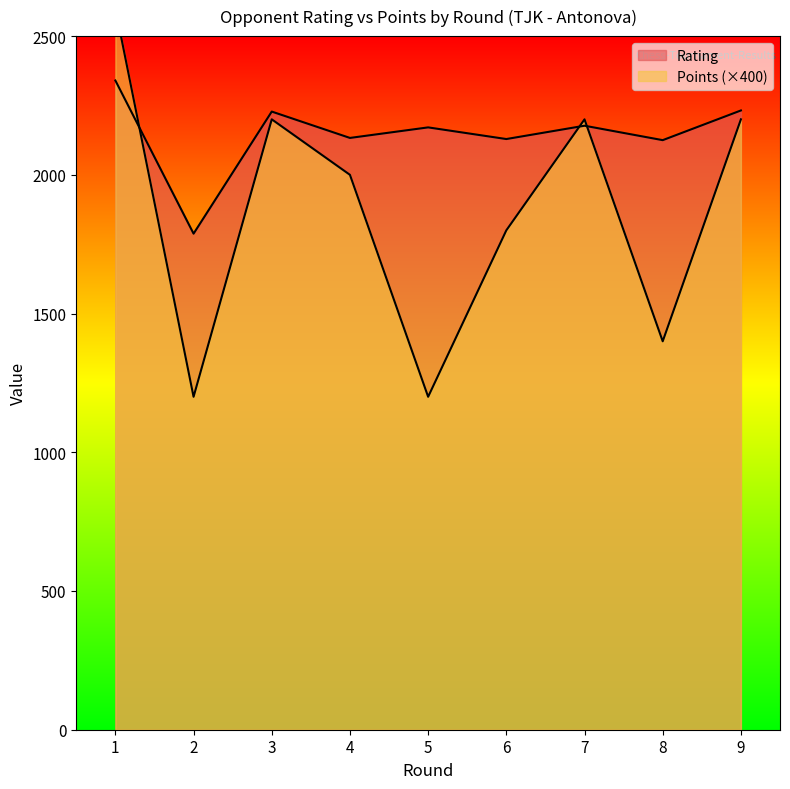

Read the Rating value at 8, to the nearest 10.

2120